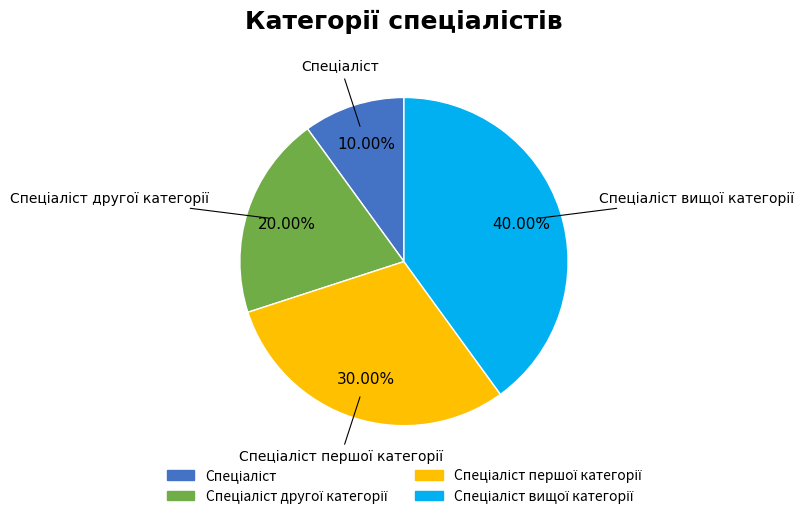

Is there any slice that represents more than half of the pie?

No